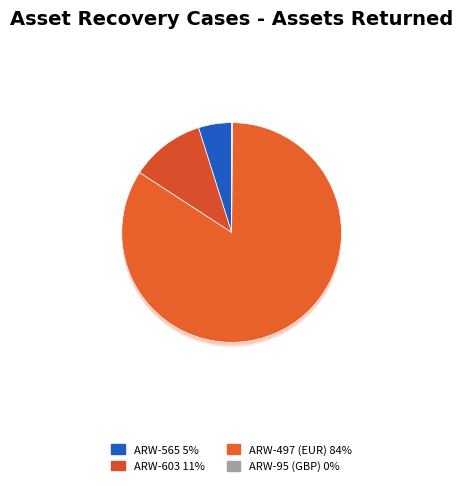

What percentage do ARW-95 (GBP) and ARW-497 (EUR) together represent?

84.2%